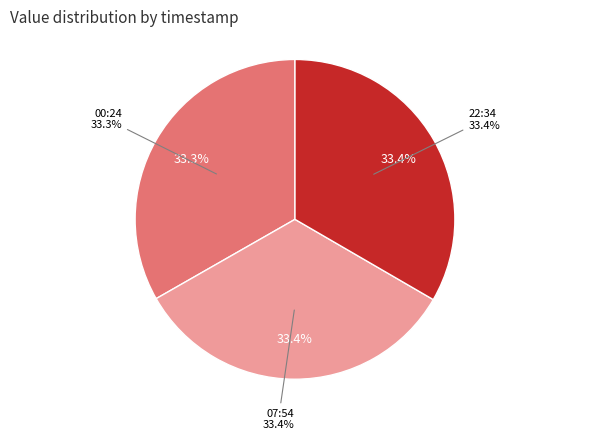

What percentage is the 2023-02-07T00:24:05.805Z slice, to the nearest percent?

33%